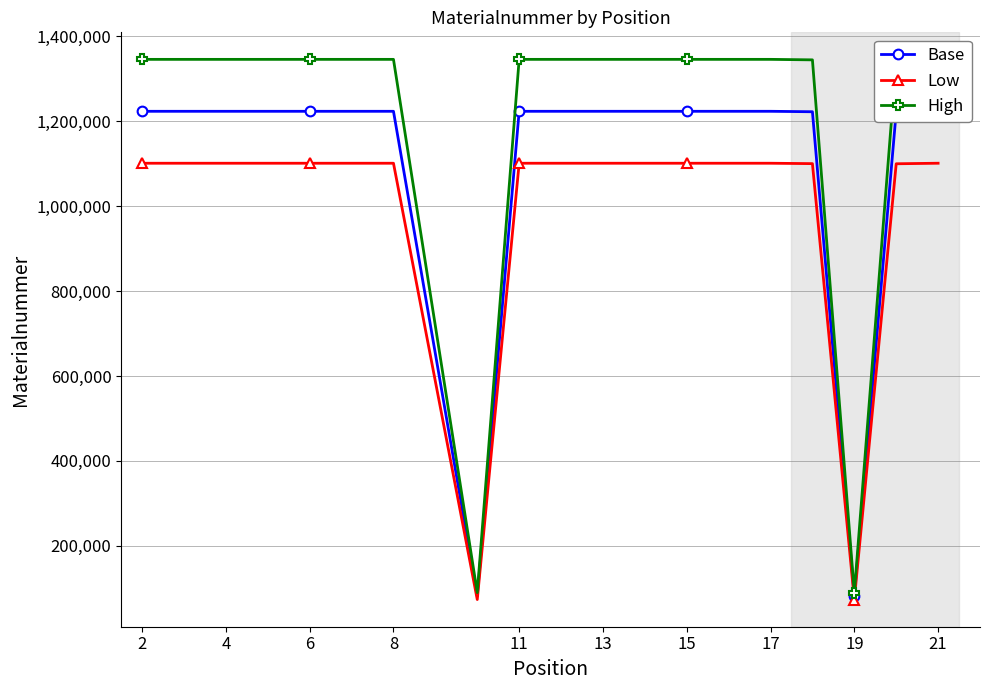

True or false: Base and Low intersect in this chart.

False